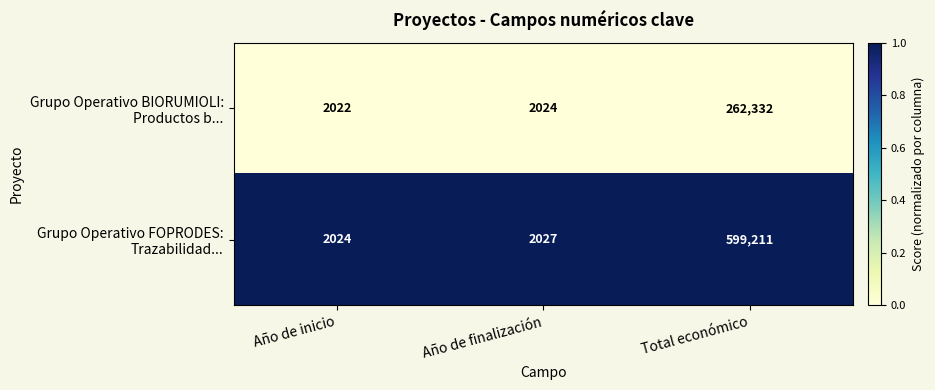

At which category does the chart reach its minimum across all series?

Año de inicio